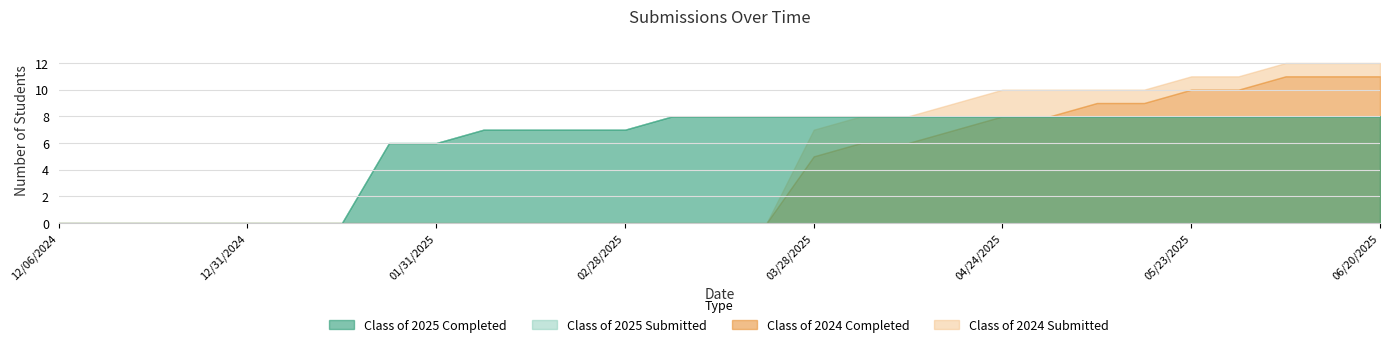

Between 05/23/2025 and 03/21/2025, which is larger?

05/23/2025